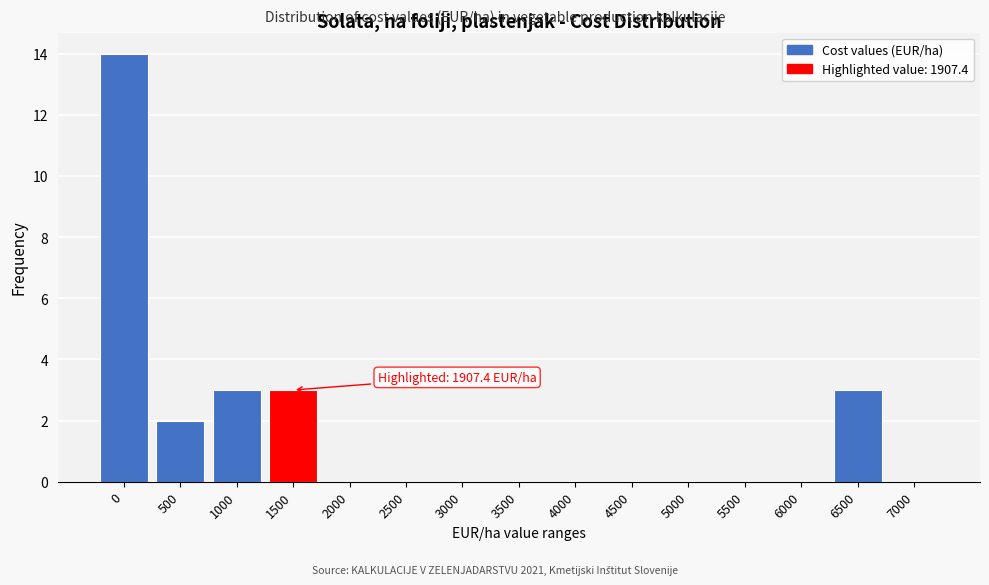

Reading left to right, transcribe all the data shown in this chart.

0=14	500=2	1000=3	1500=3	2000=0	2500=0	3000=0	3500=0	4000=0	4500=0	5000=0	5500=0	6000=0	6500=3	7000=0